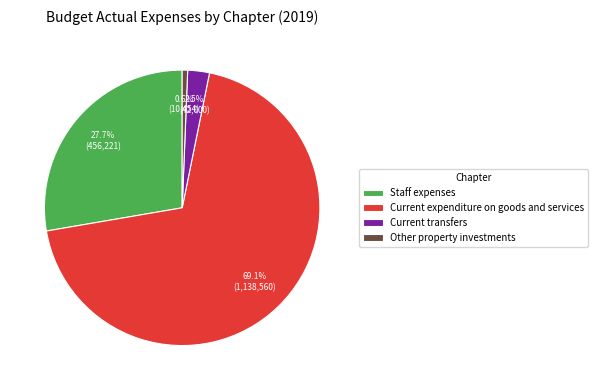

Is it true that Other property investments is 13% of the pie?

False